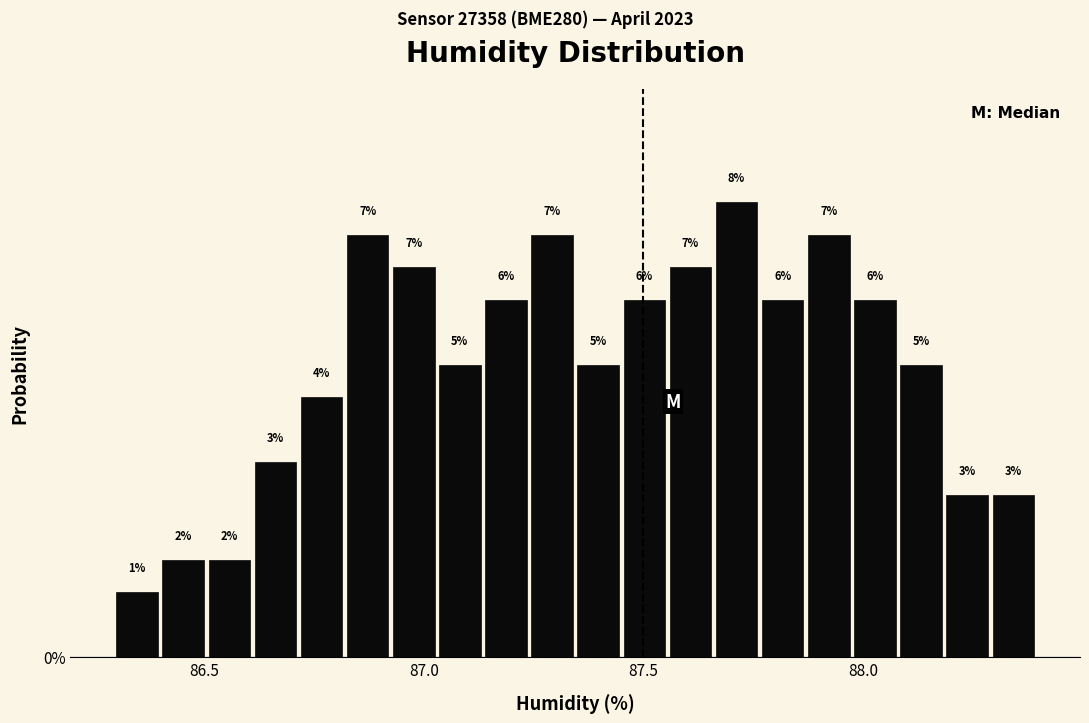

Around what value on the x-axis is the tallest bar? Give the approximate position of its centre, as read against the axis.

87.70